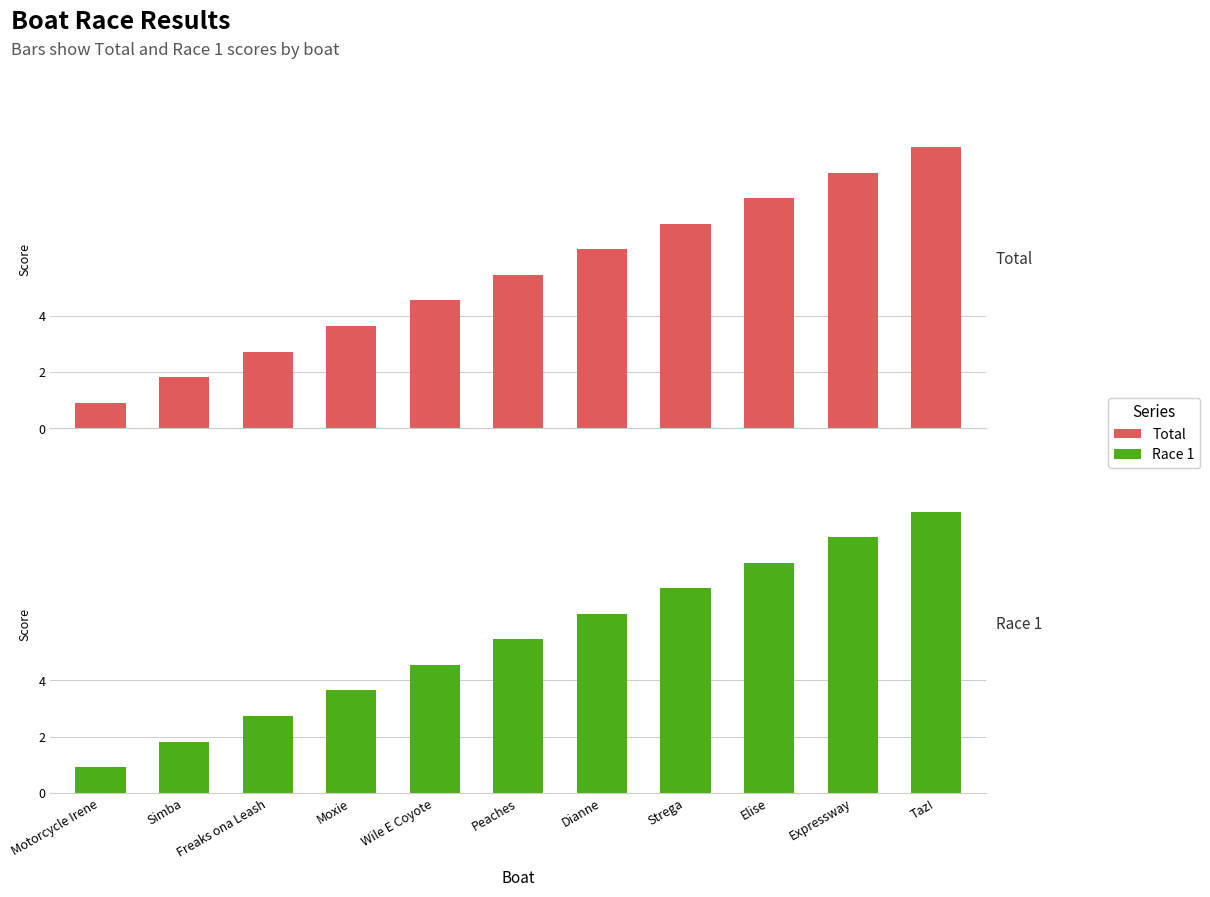

Which category has the lowest value in the Total series?

Motorcycle Irene